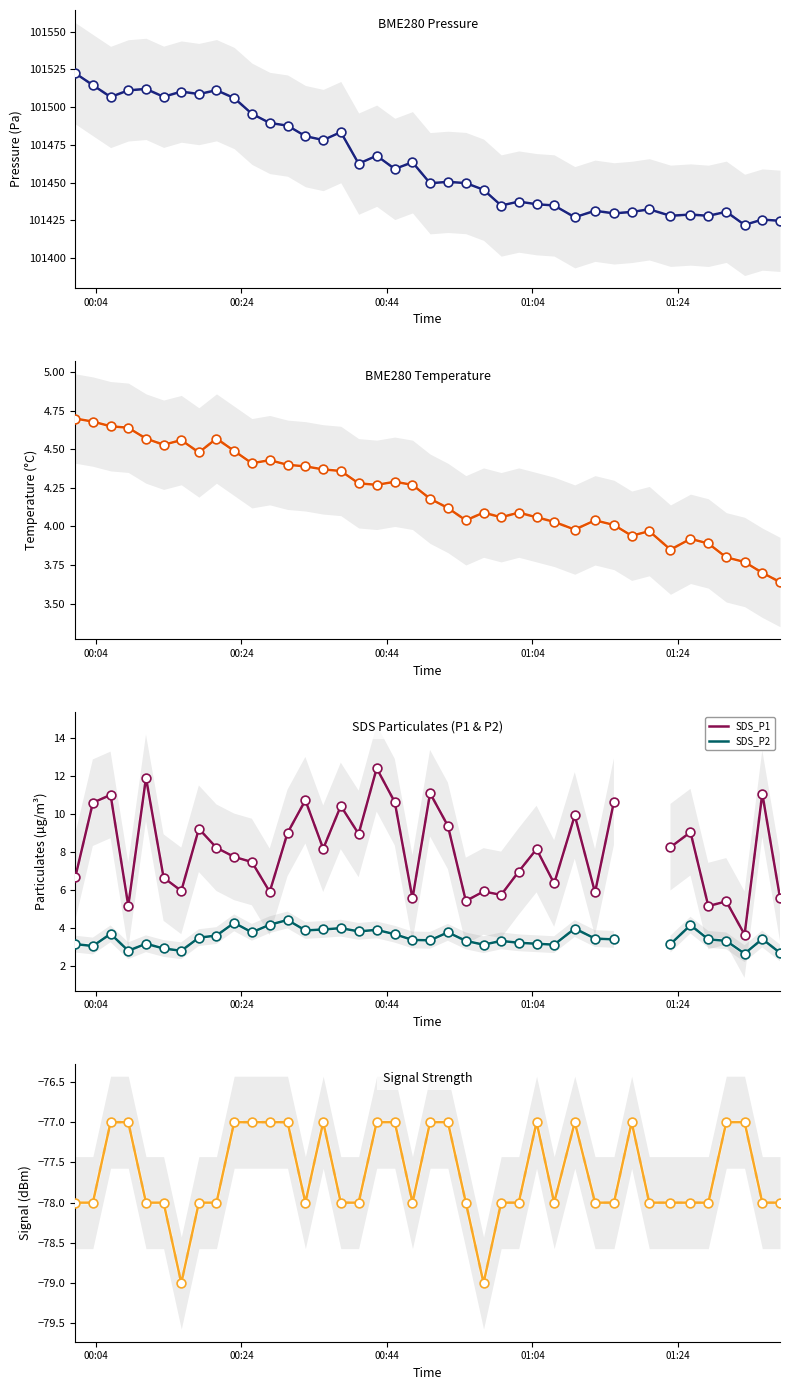

At which category is the sum across all series the highest?

00:04